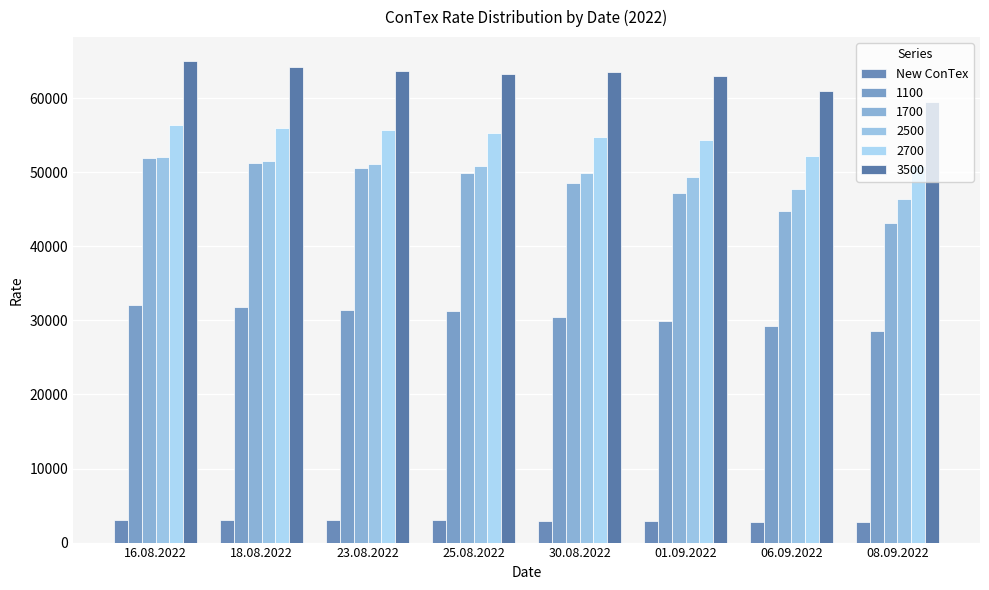

How many data points in 2700 are less than 55355?

4